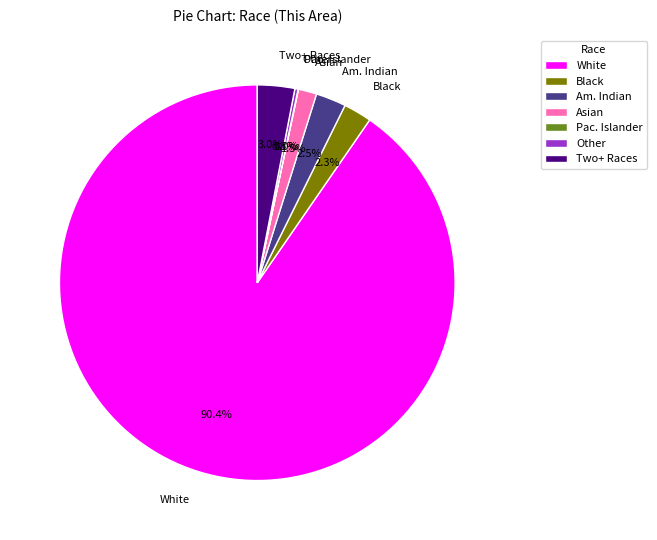

To the nearest percent, what is the difference between the largest and smallest slice percentages?

90%